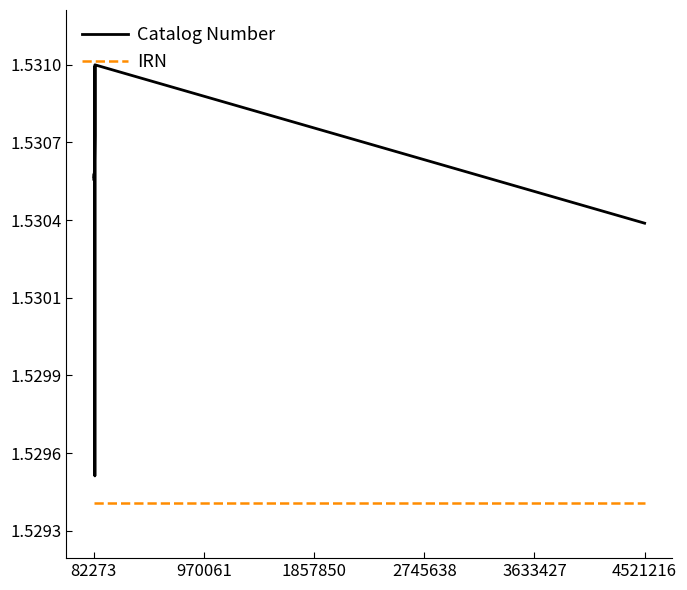

Which series has the widest spread of values?

Catalog Number